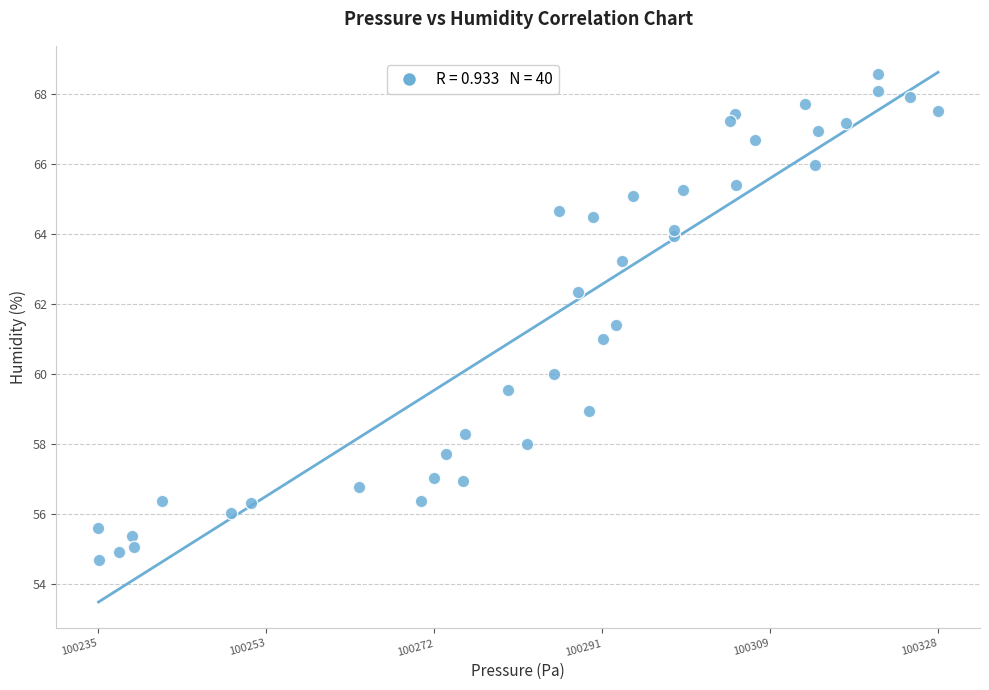

What is the range of Y values (max minus min)?

13.9